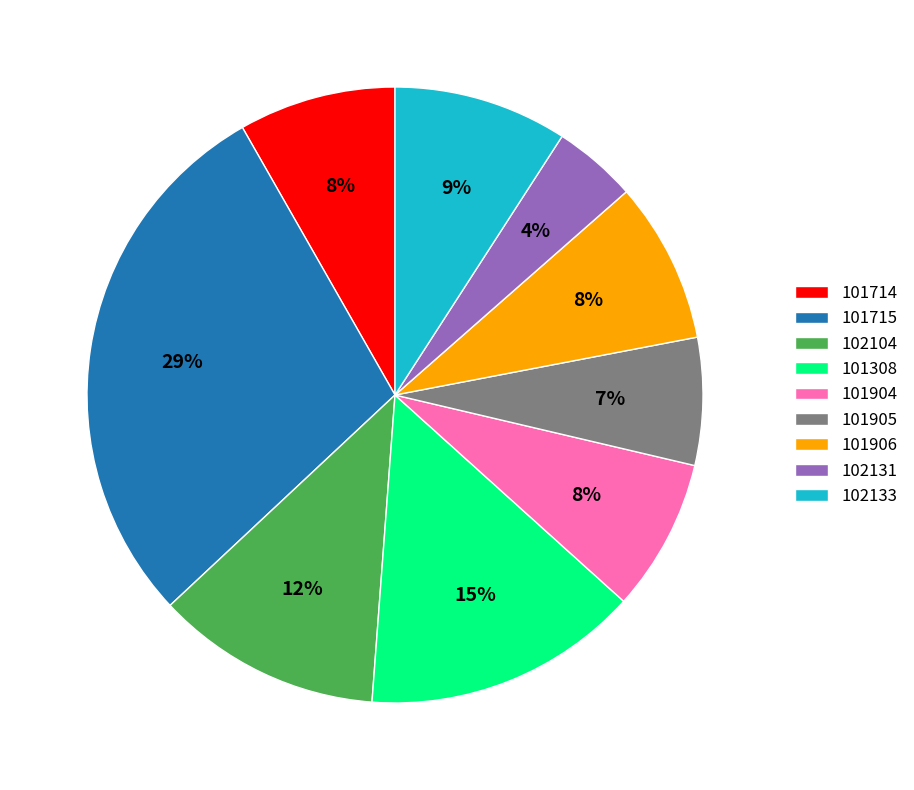

Is the sum of 102133 and 102104 greater than half?

No